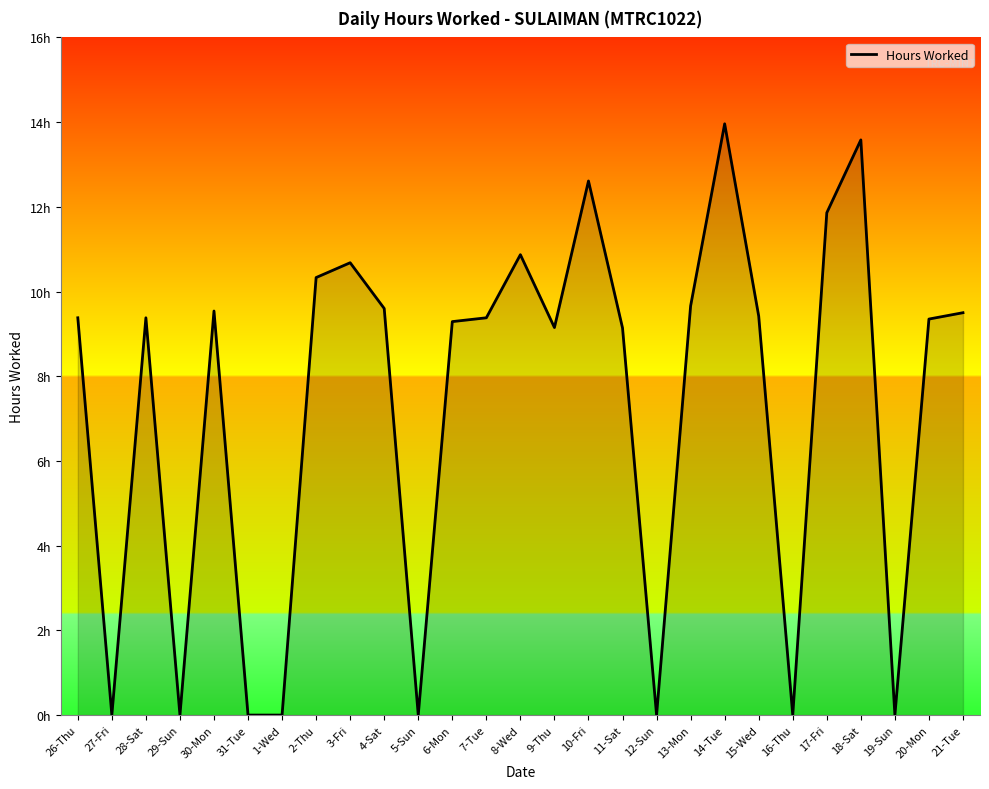

Is this an area chart (filled region under the line)?

Yes